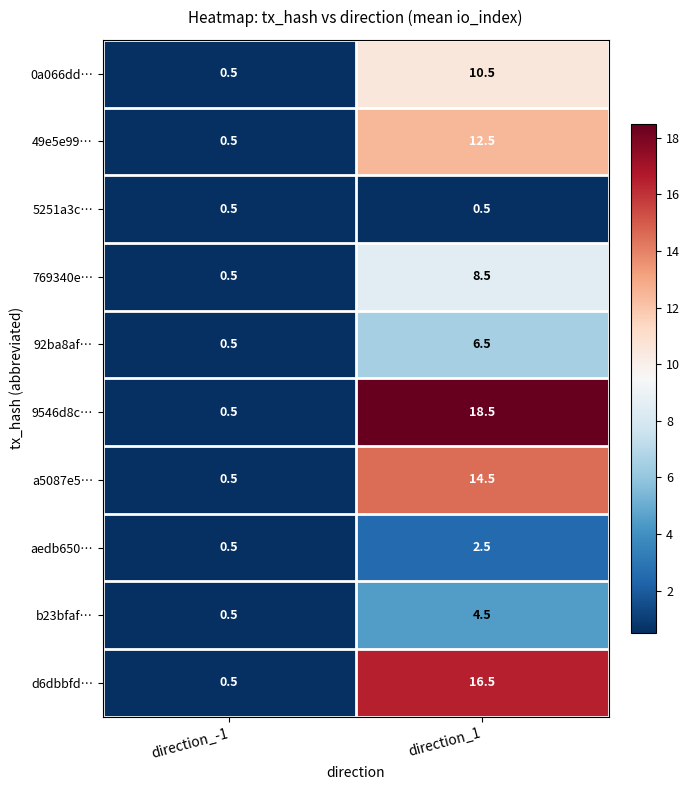

What is the difference between the 0a066dd… values at direction_-1 and direction_1?

10.0